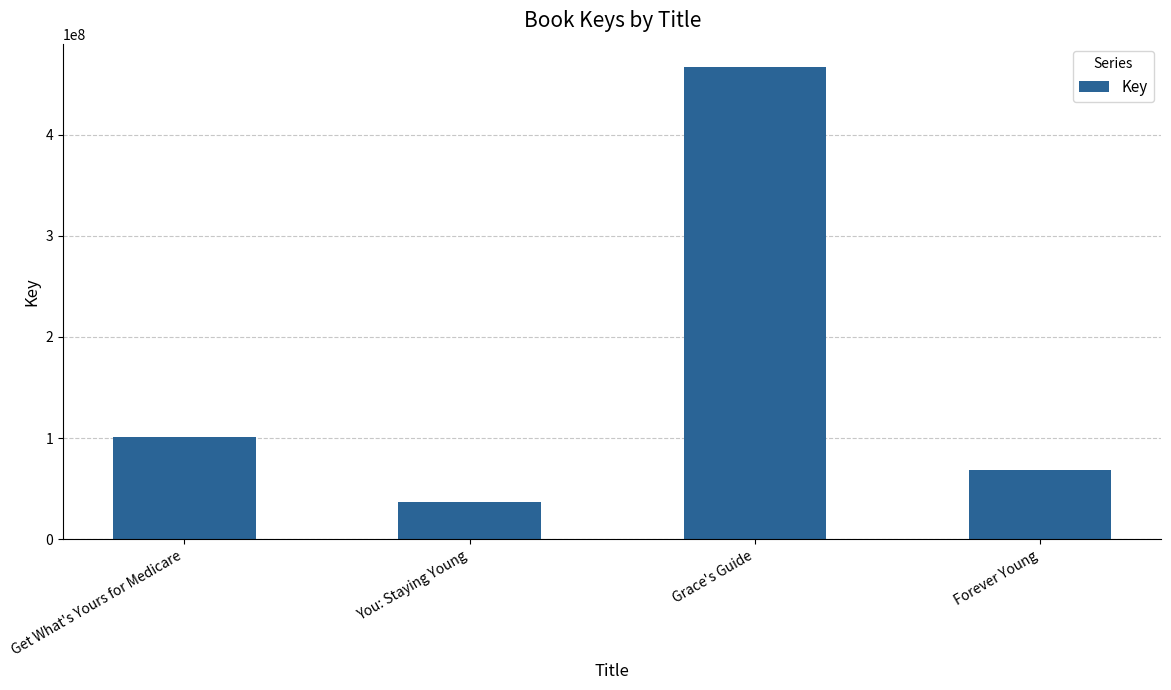

Approximately how many times larger is the value at Grace's Guide compared to Get What's Yours for Medicare?

4.6